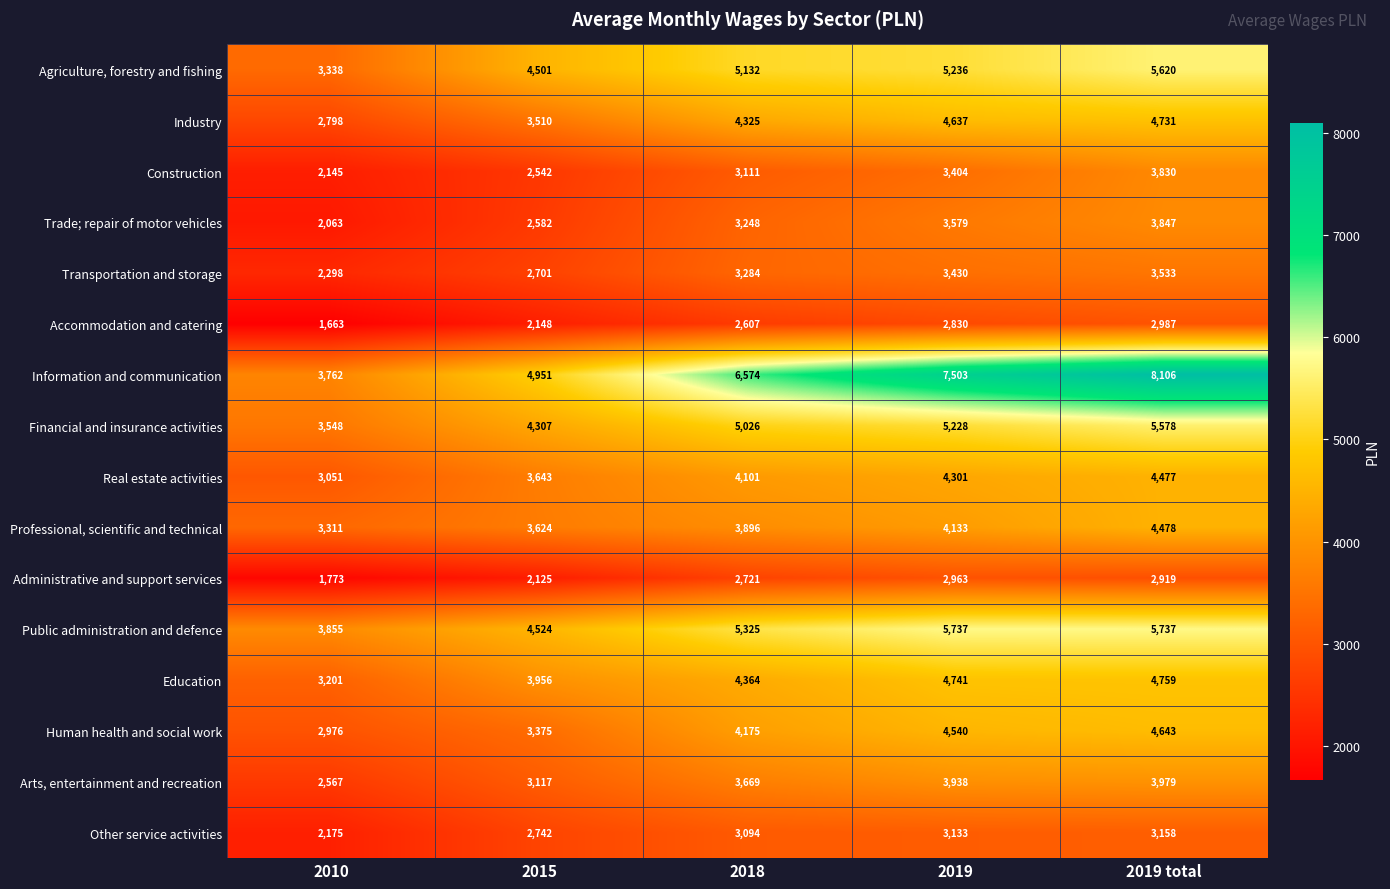

What value does the Information and communication series have at 2010, to the nearest 50?

3750